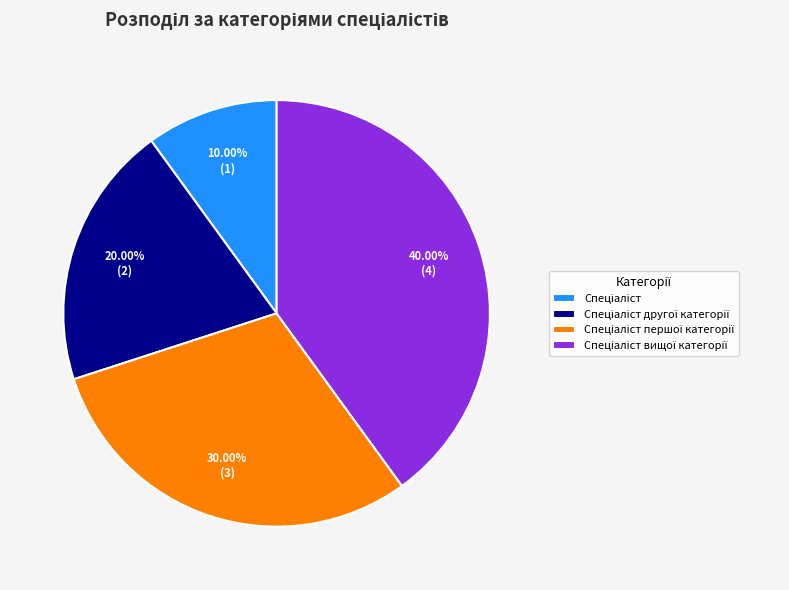

Is there a majority slice in this chart?

No